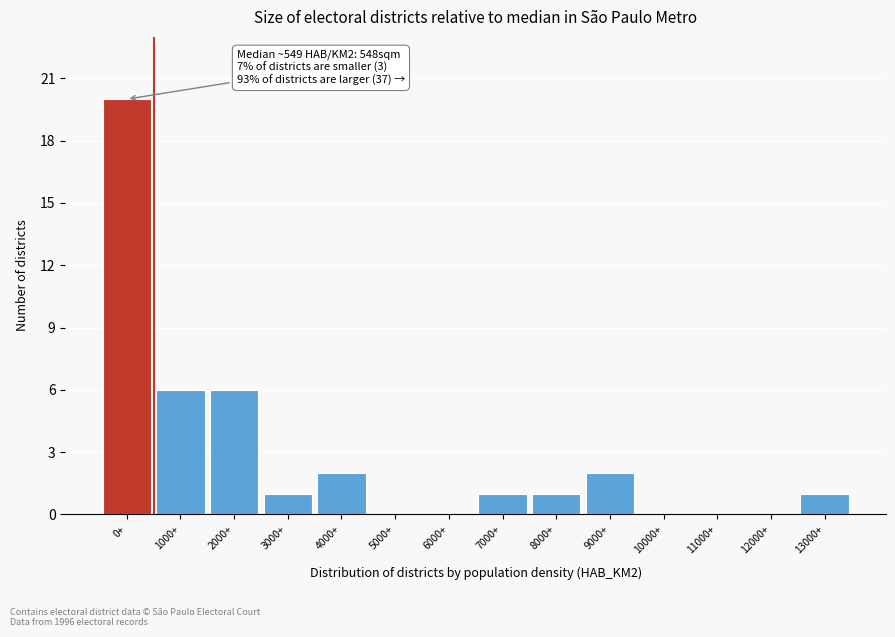

Reading left to right, transcribe all the data shown in this chart.

0+=20	1000+=6	2000+=6	3000+=1	4000+=2	5000+=0	6000+=0	7000+=1	8000+=1	9000+=2	10000+=0	11000+=0	12000+=0	13000+=1